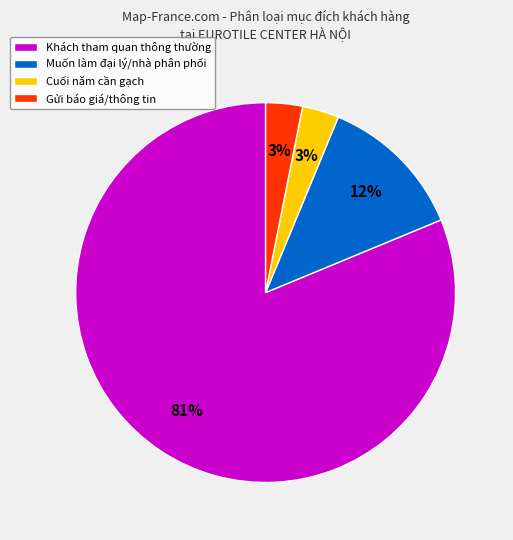

To the nearest percent, what percentage of the pie is Gửi báo giá/thông tin?

3%